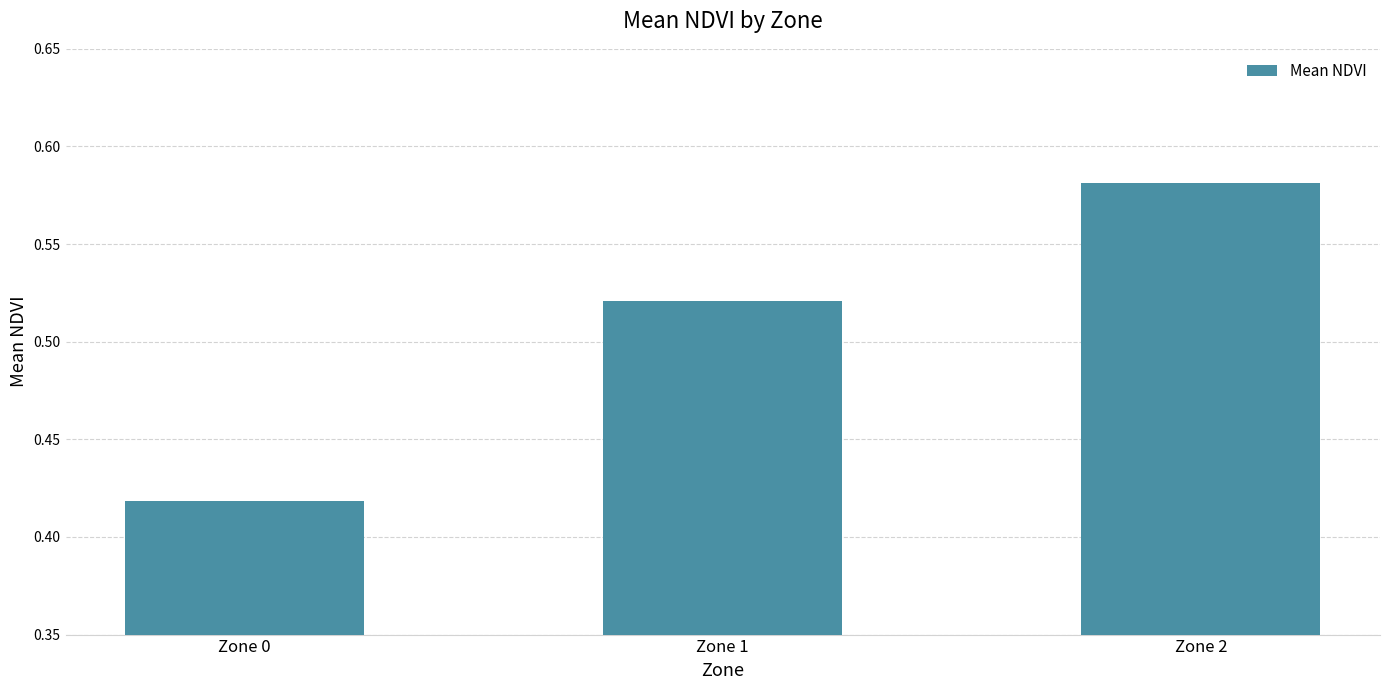

Which label corresponds to the smallest value in the chart?

Zone 0